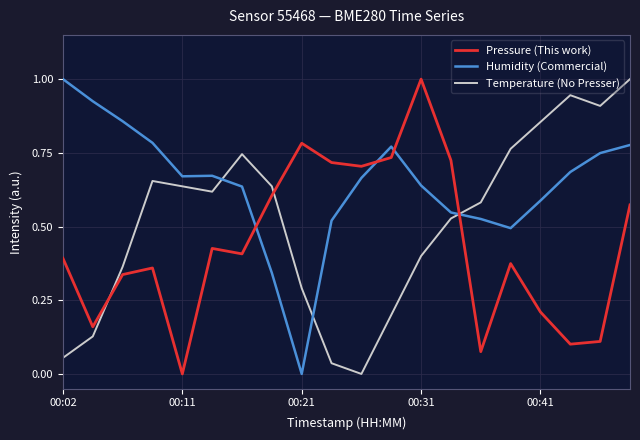

List the series in order of their overall mean, lowest first.

Pressure (This work), Temperature (No Presser), Humidity (Commercial)